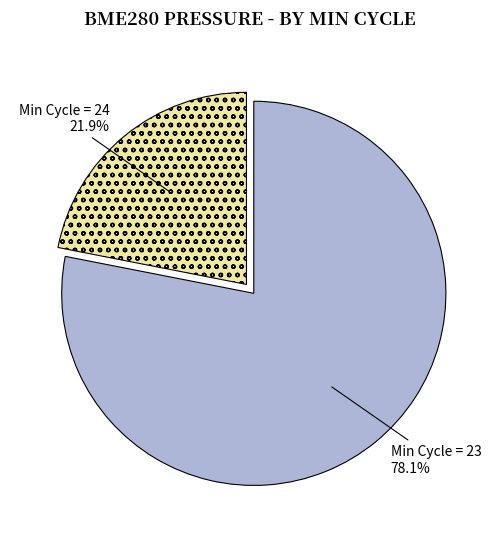

What is the majority slice?

Min Cycle = 23